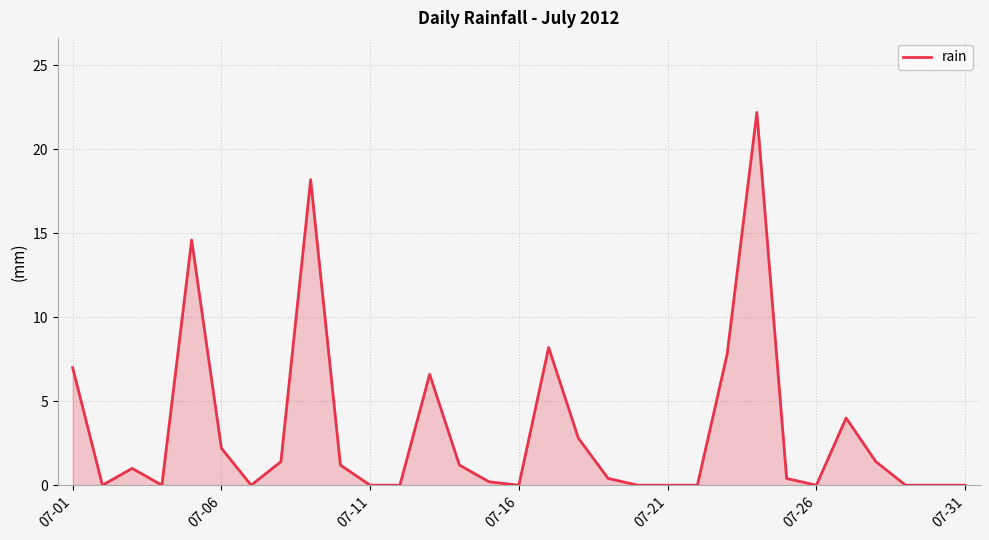

What is the maximum value shown in the chart?

22.2